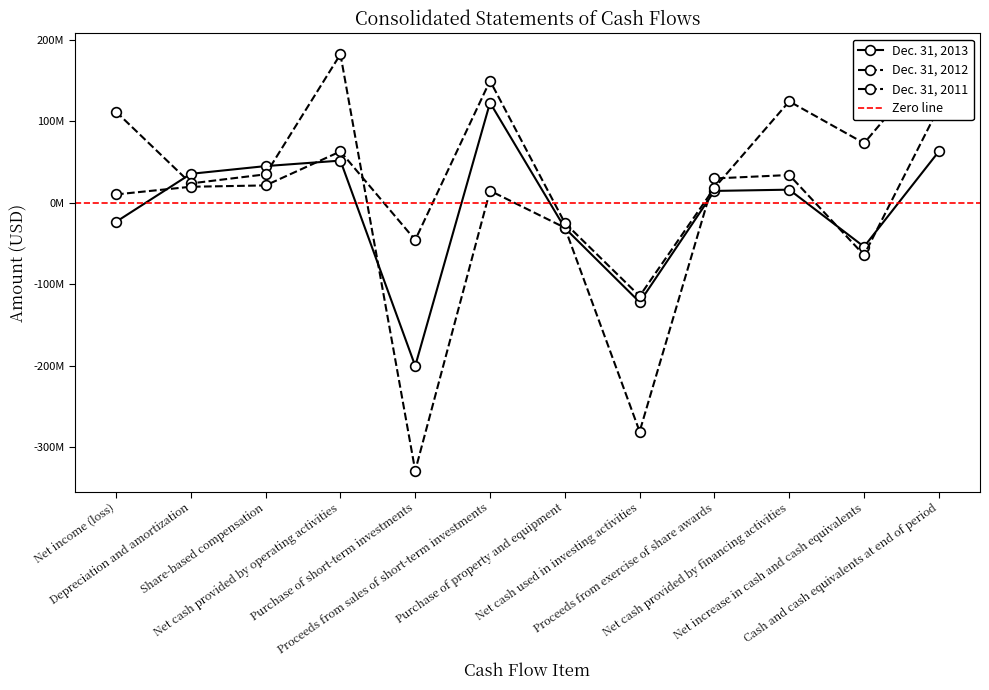

At which label does Dec. 31, 2013 reach its minimum?

Purchase of short-term investments